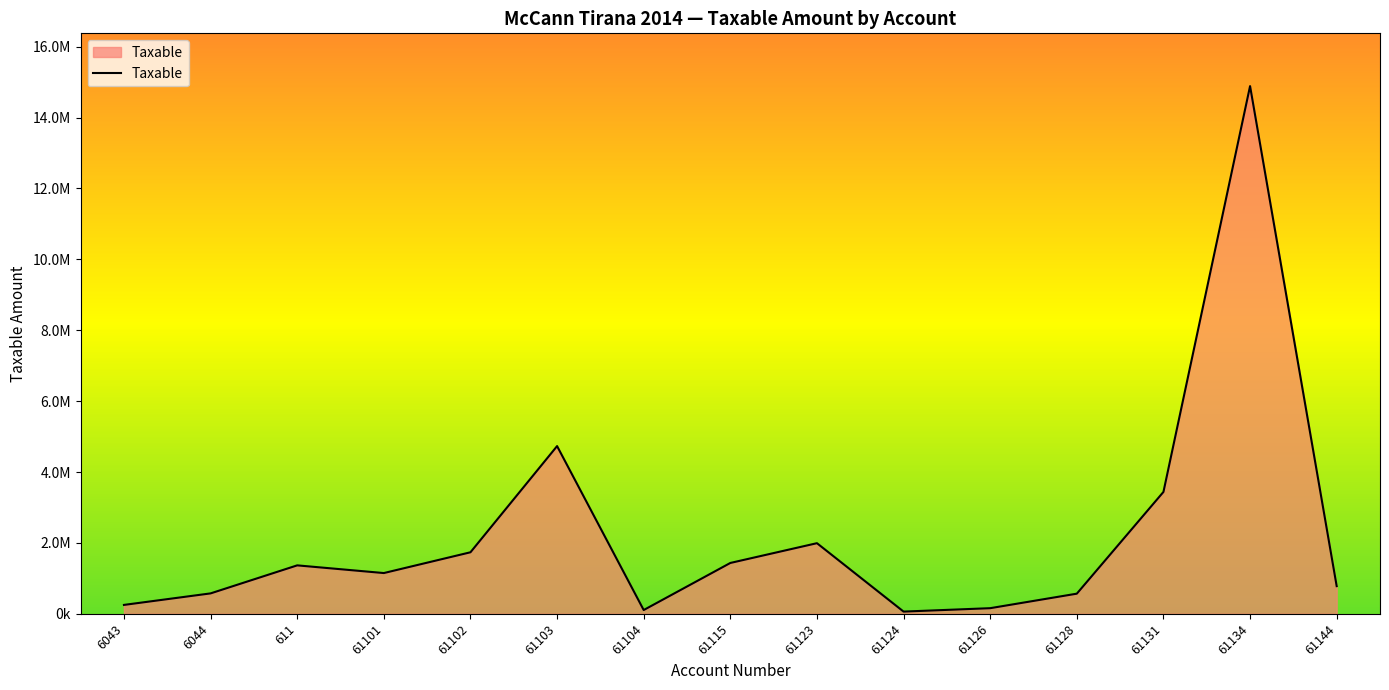

What is the minimum value shown in the chart?

61813.2